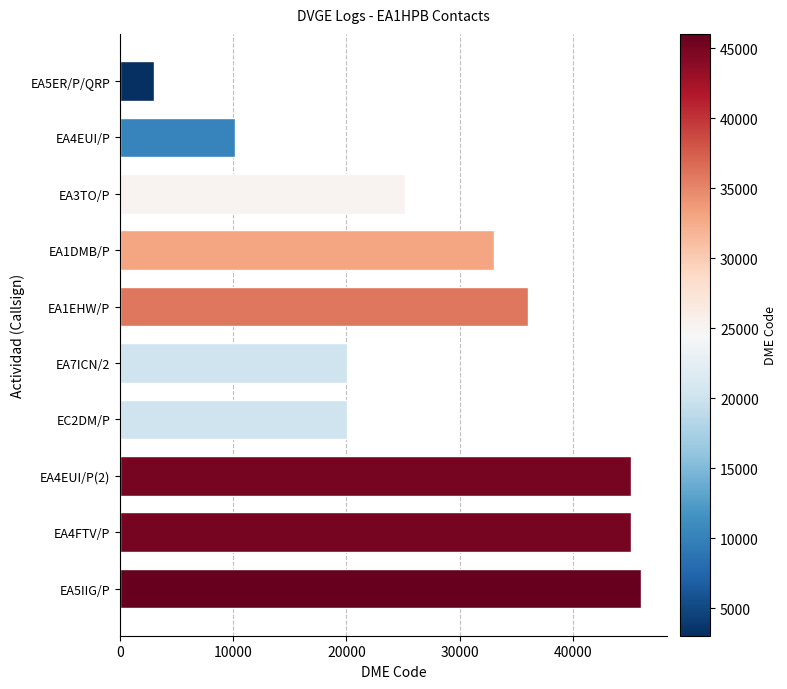

Does the chart contain any negative values?

No